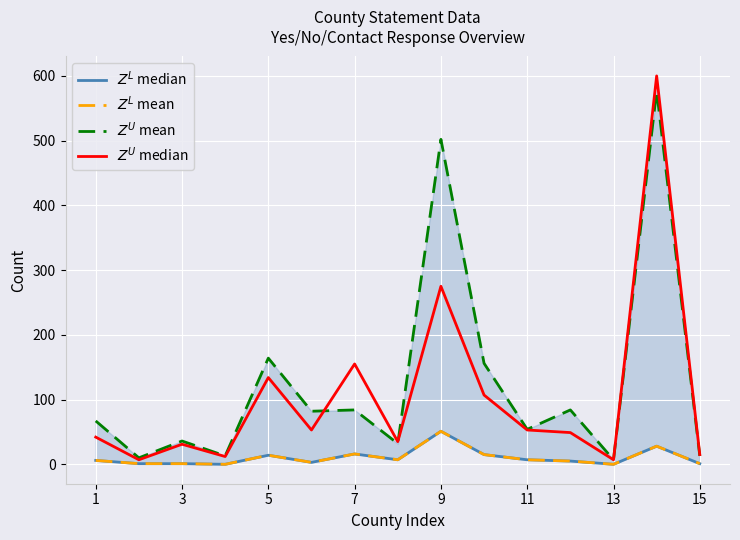

What is the difference between the second highest and minimum values in the $Z^U$ median series?

268